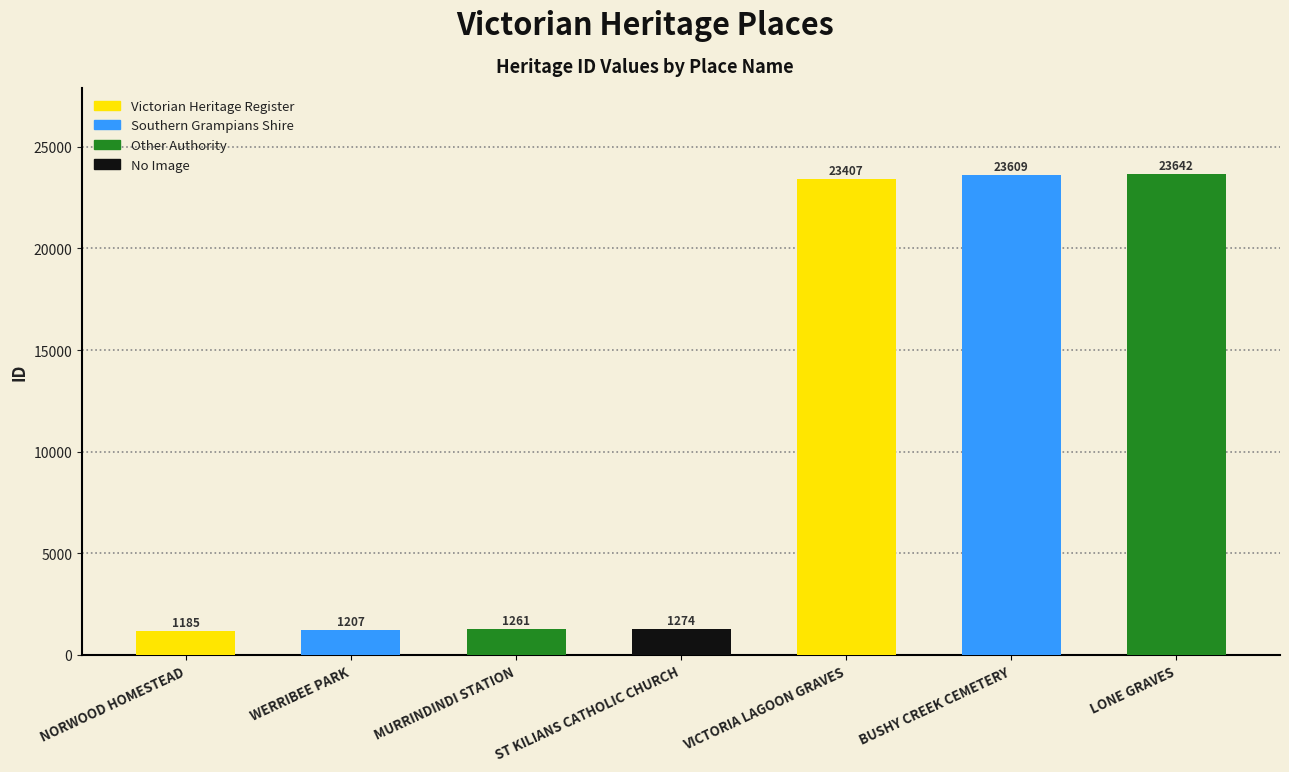

What is the smallest value displayed?

1185